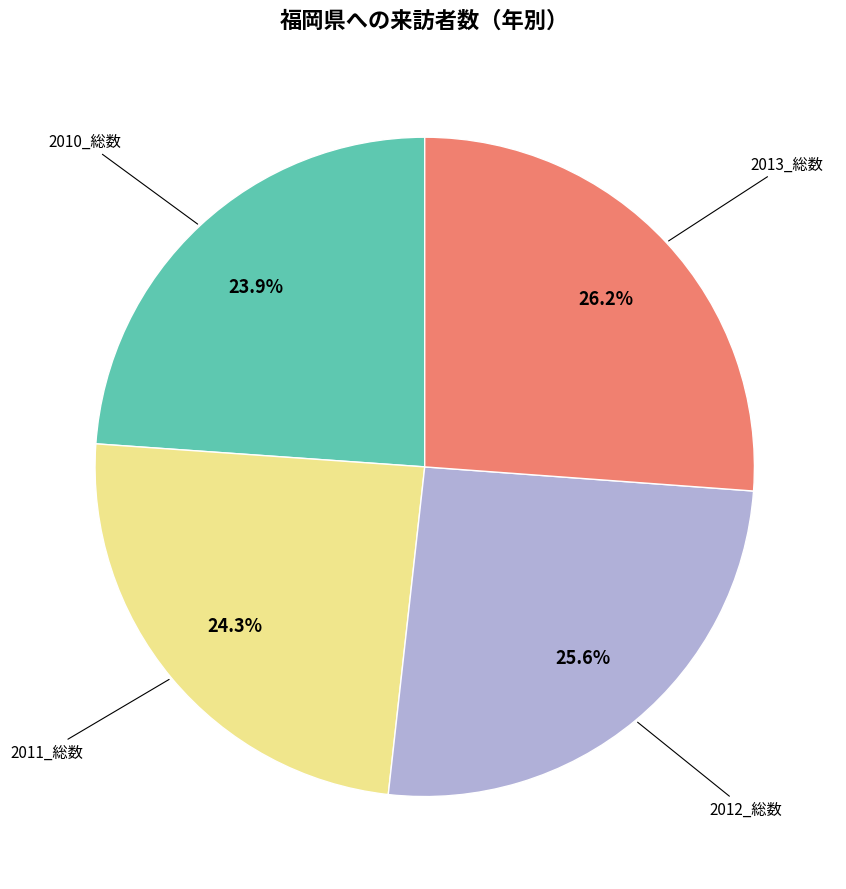

Is there any slice that represents more than half of the pie?

No